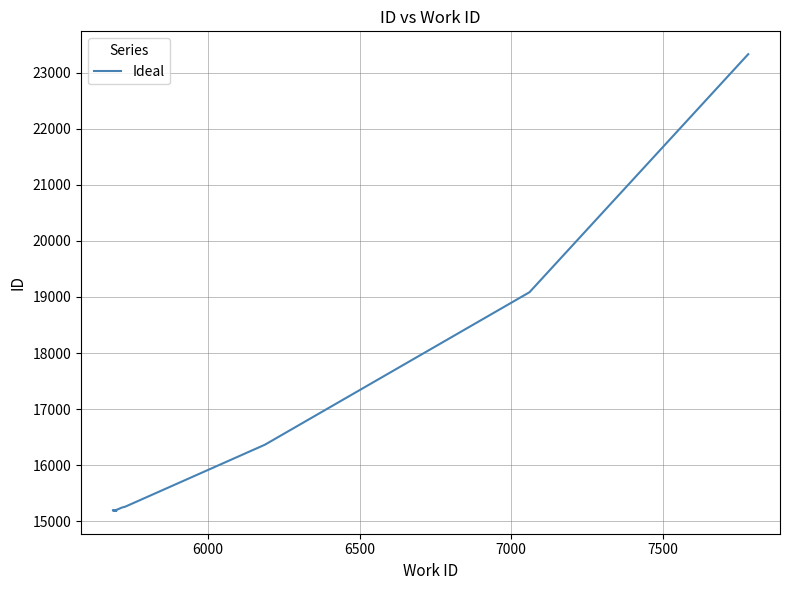

Count the number of values greater than 15244.

4